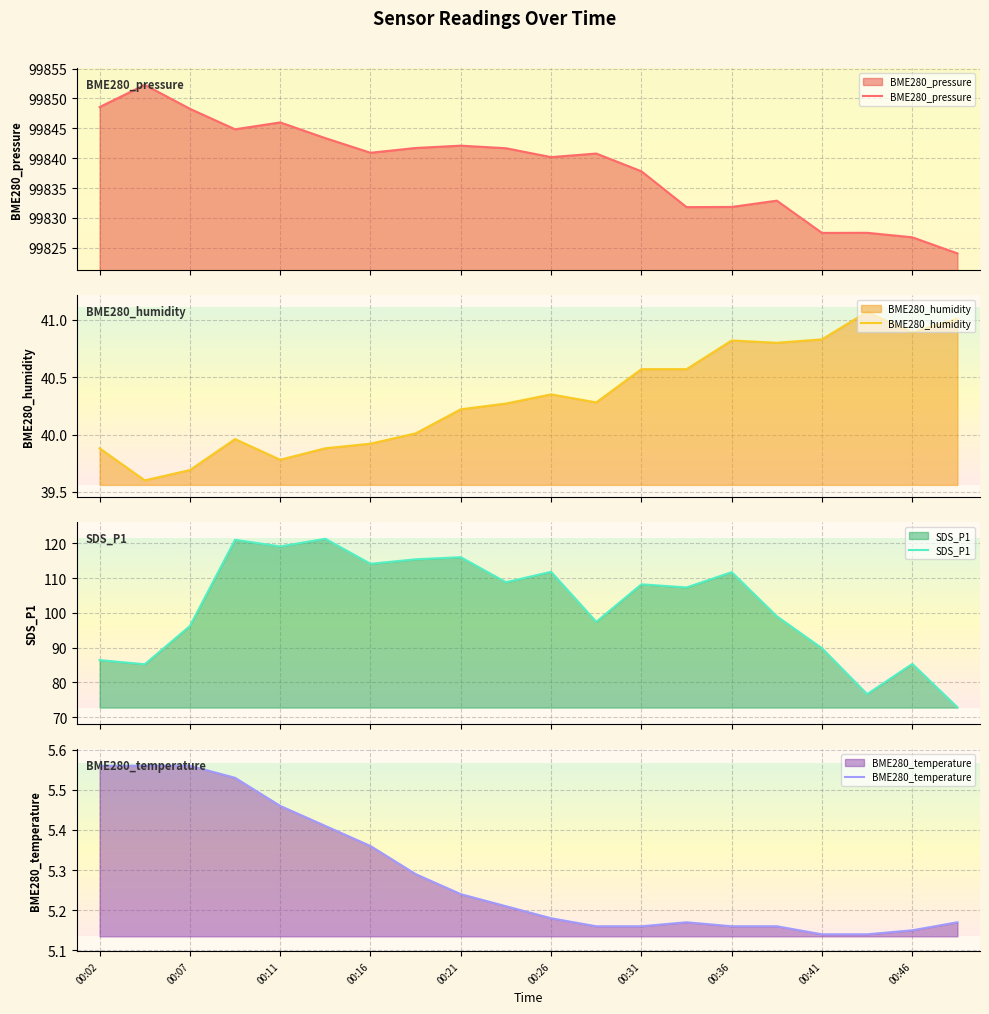

What is the maximum value for BME280_pressure?

99852.3